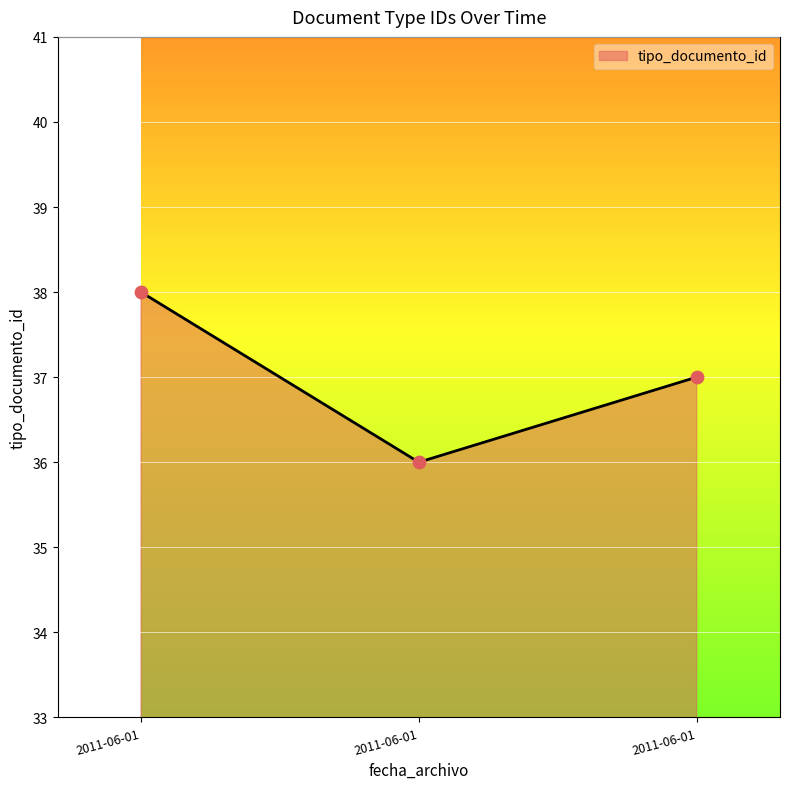

Which has a higher value, 2011-06-01 or 2011-06-01?

2011-06-01